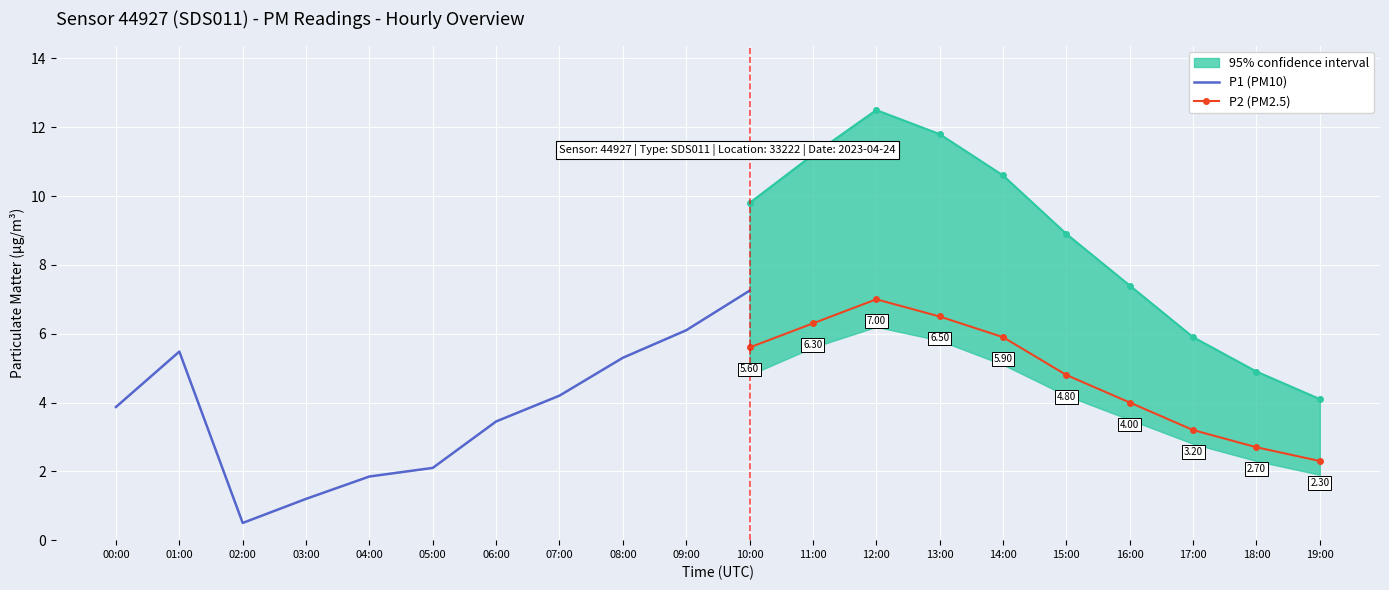

List the labels in order of P2 (PM2.5) value, largest first.

12:00, 13:00, 11:00, 14:00, 10:00, 15:00, 16:00, 17:00, 18:00, 19:00